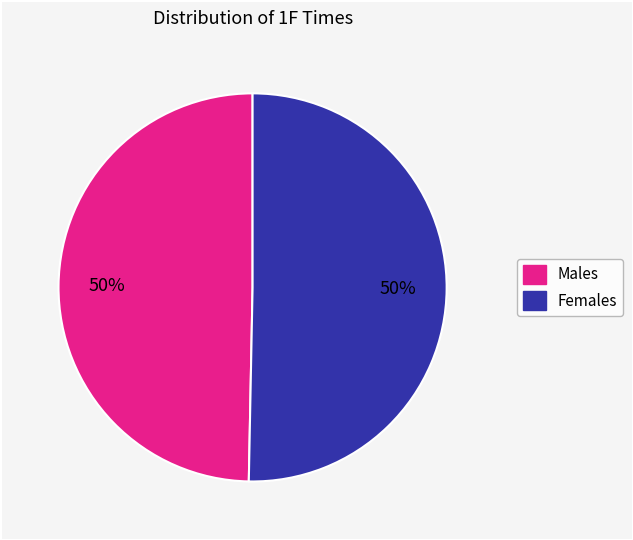

To the nearest percent, what is the average slice percentage?

50%